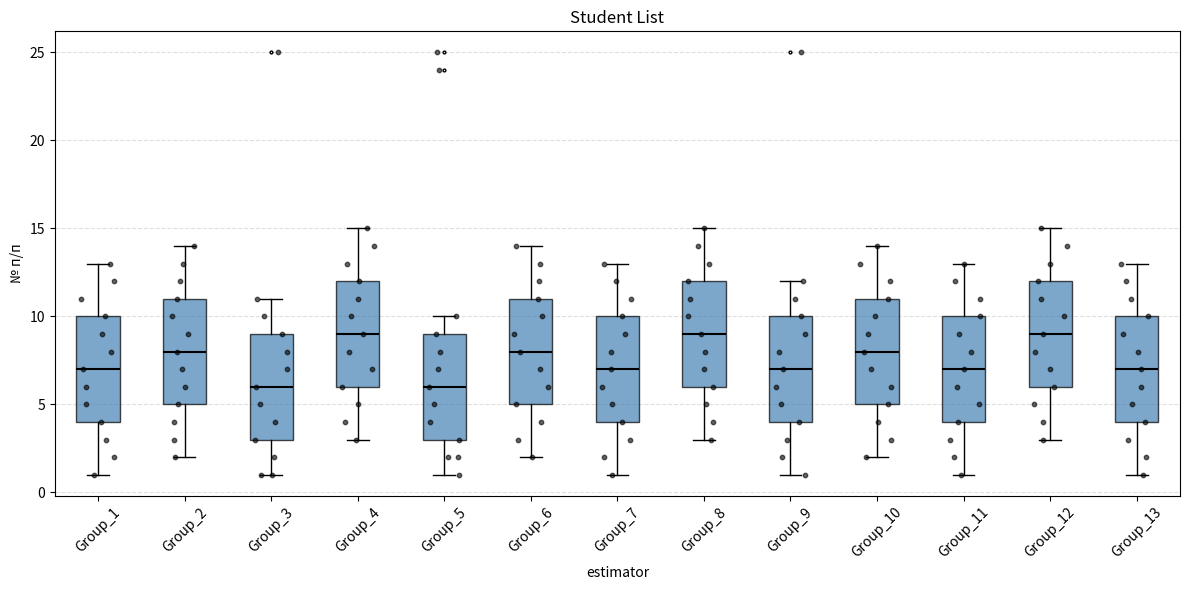

Where is the upper edge of the box for Group_13 on the y-axis? The values are not printed on the chart, so give them approximately, as read against the axis.

10